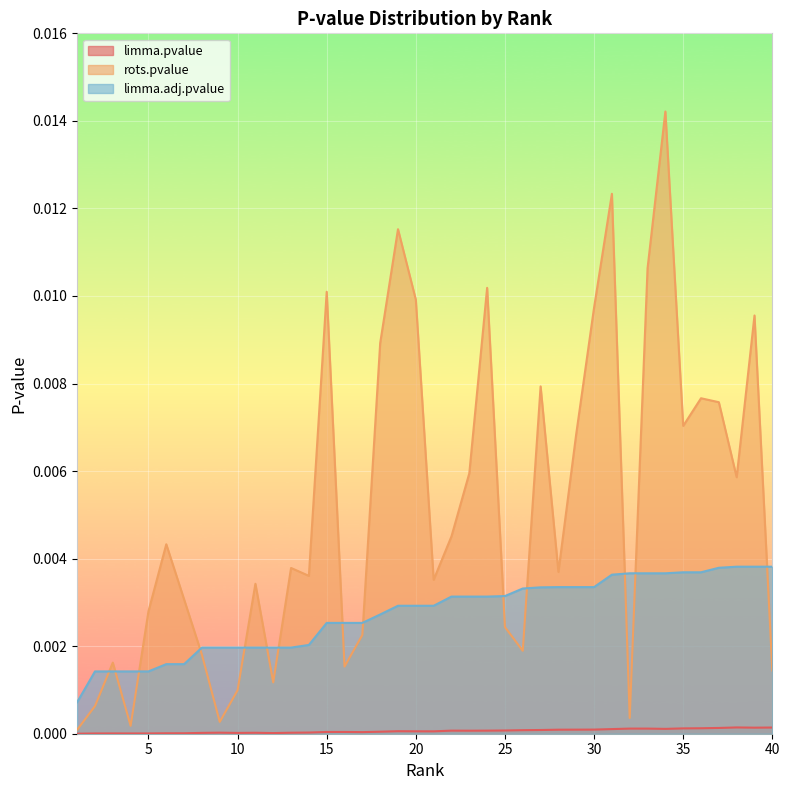

Is it true that rots.pvalue equals 0.0 at 27?

True